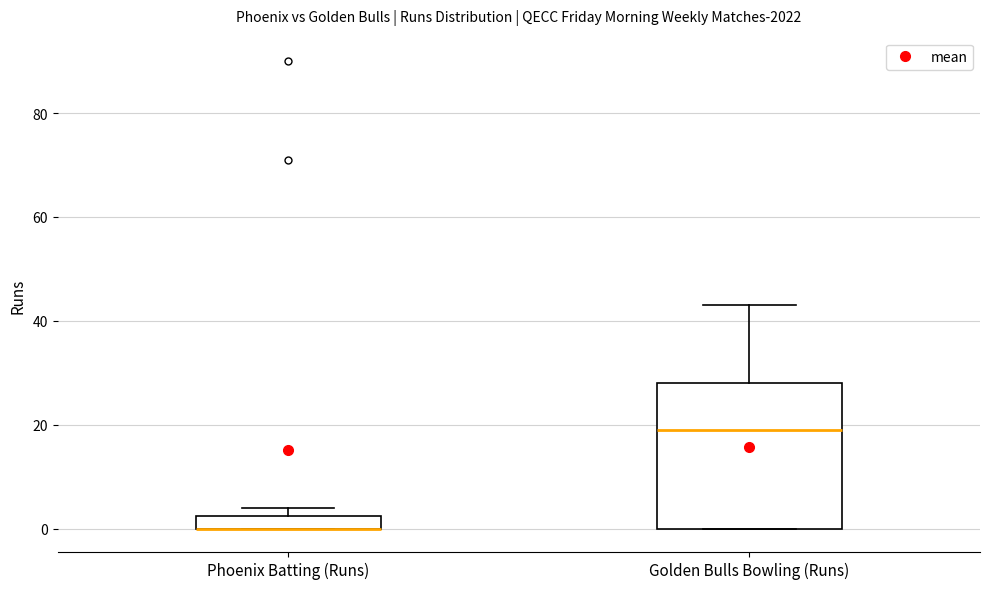

Comparing the boxes themselves (not the whiskers), which one is the tallest?

Golden Bulls Bowling (Runs)